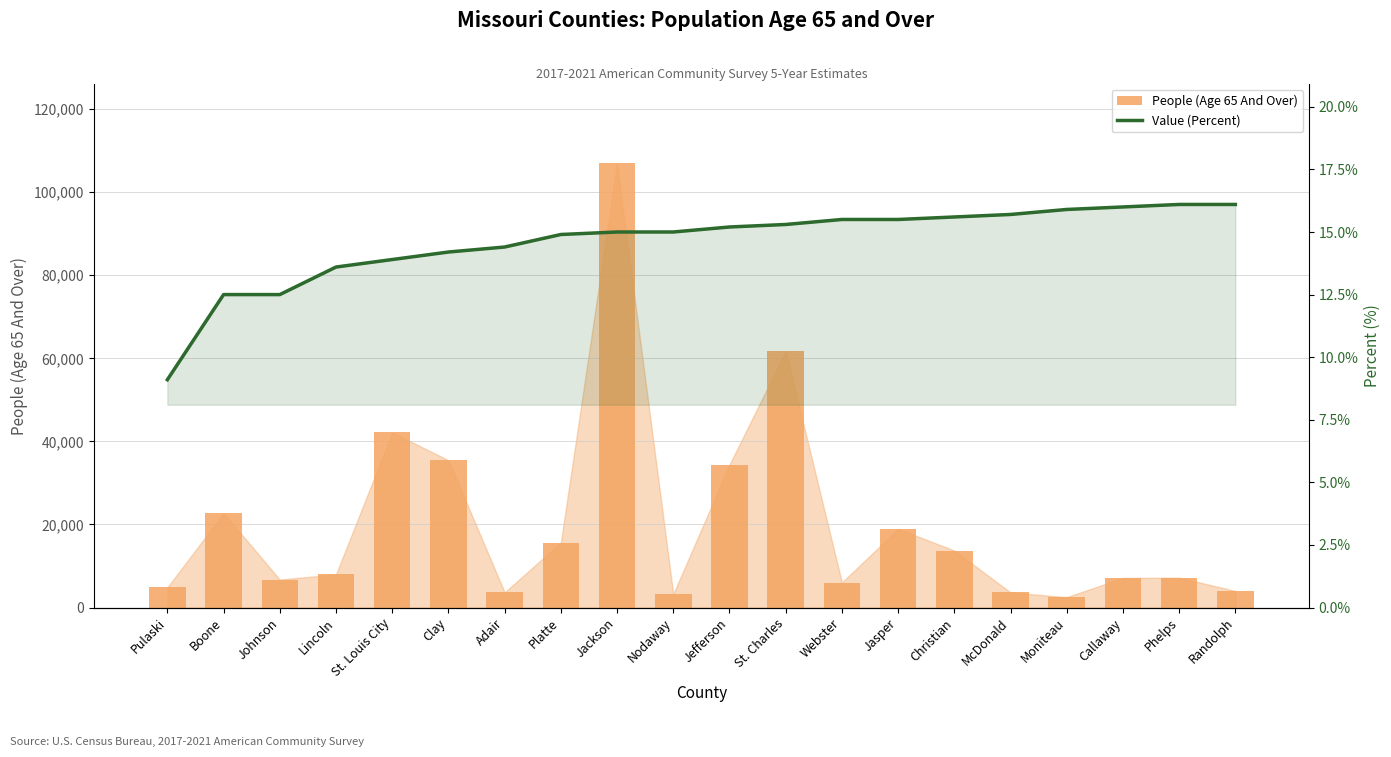

At which label does People (Age 65 And Over) reach its minimum?

Moniteau